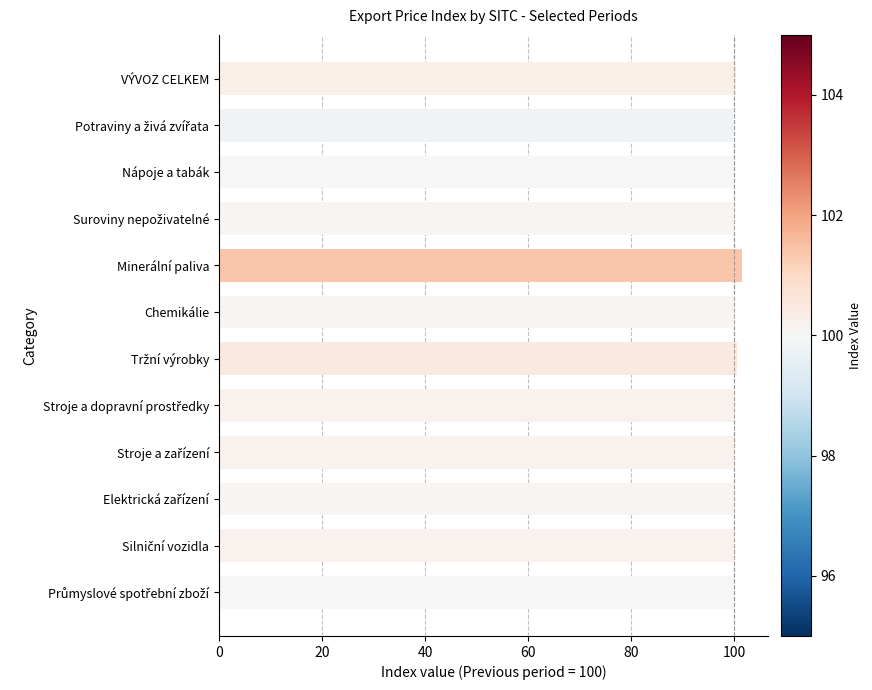

What is the greatest value displayed?

101.4